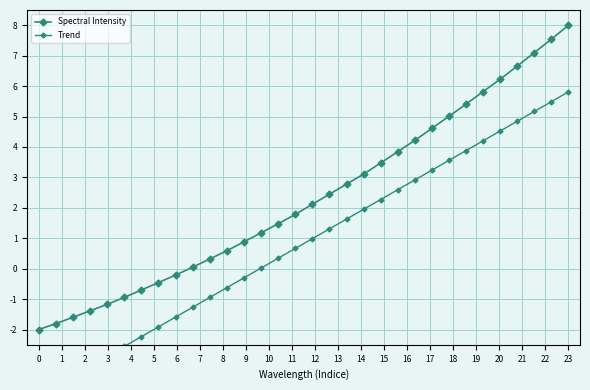

True or false: Spectral Intensity and Trend cross at least once.

False